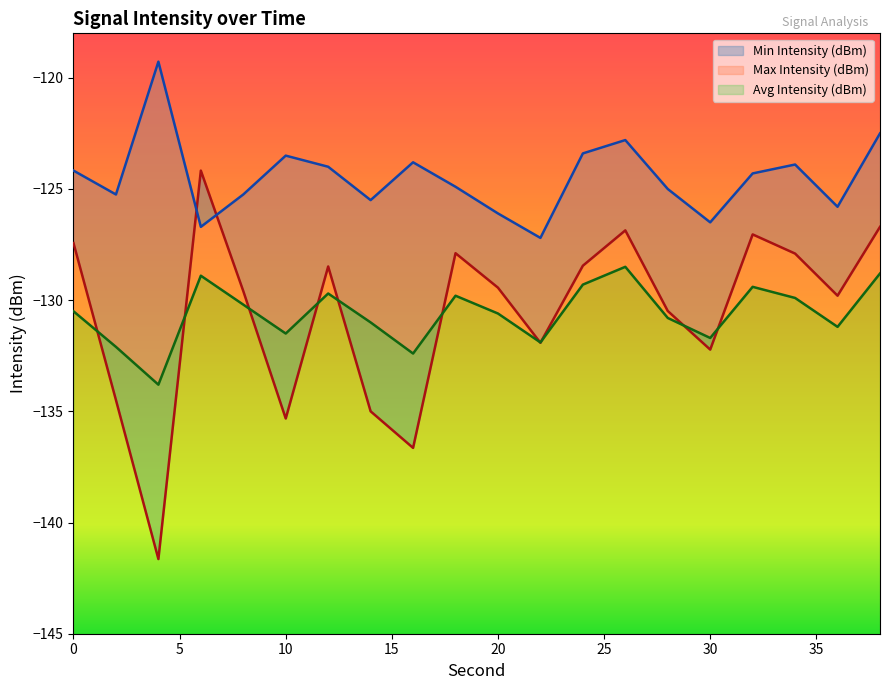

What is the smallest value displayed?

-141.6